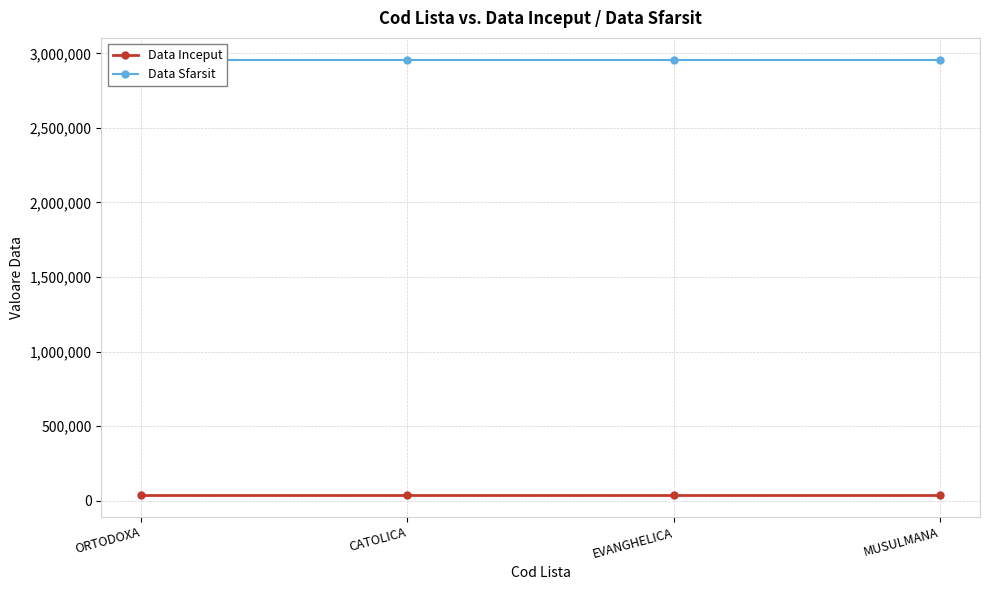

True or false: Data Sfarsit and Data Inceput intersect in this chart.

False